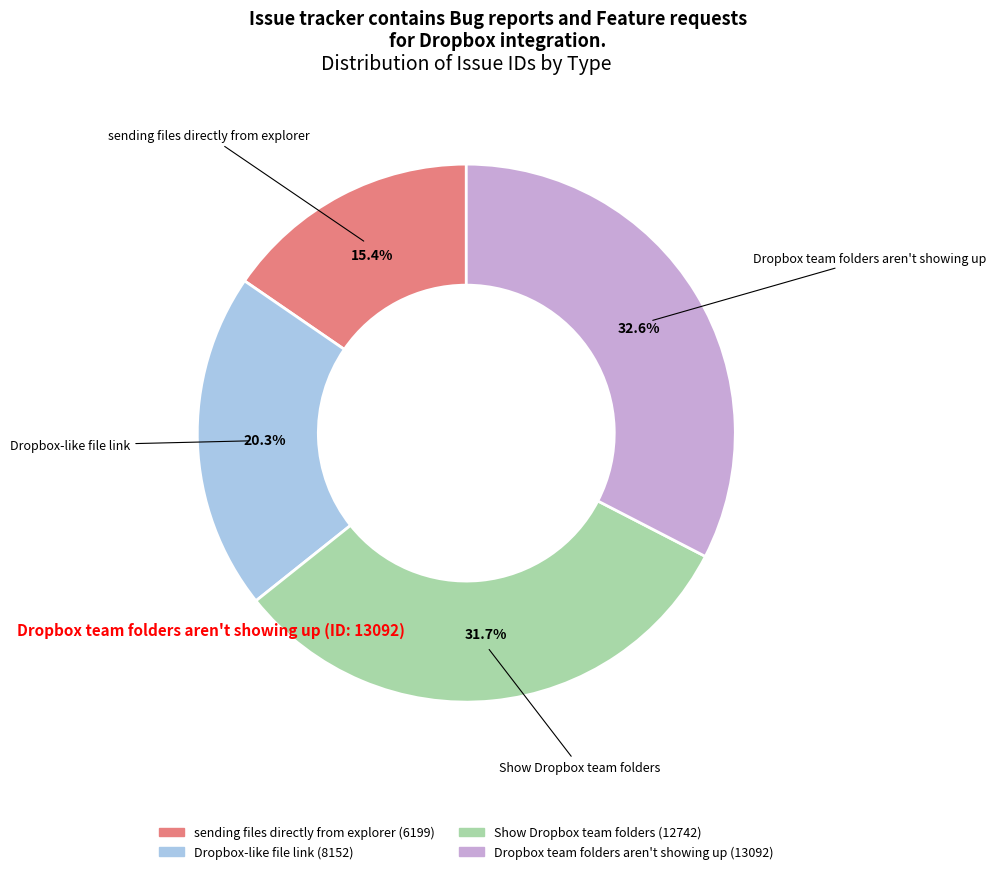

What is the largest slice in the pie chart?

Dropbox team folders aren't showing up